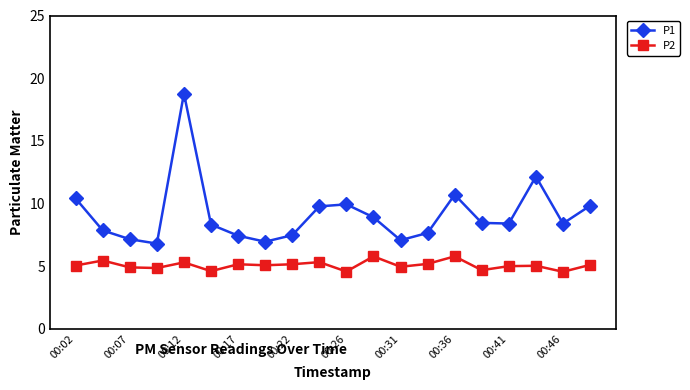

What is the value of the P2 point at the 14th from the left?

5.2